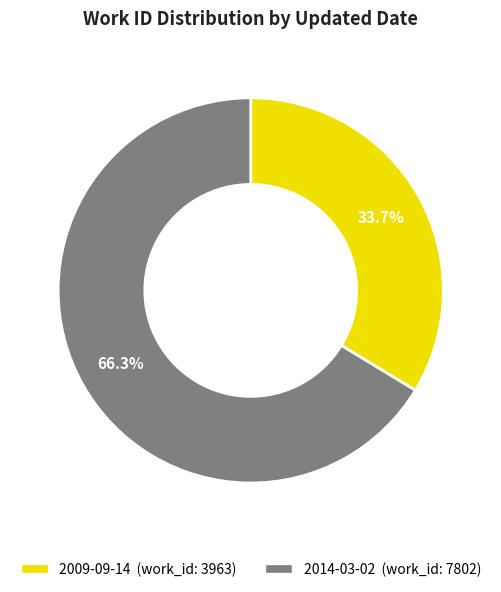

True or false: 2009-09-14 accounts for 26% of the total.

False